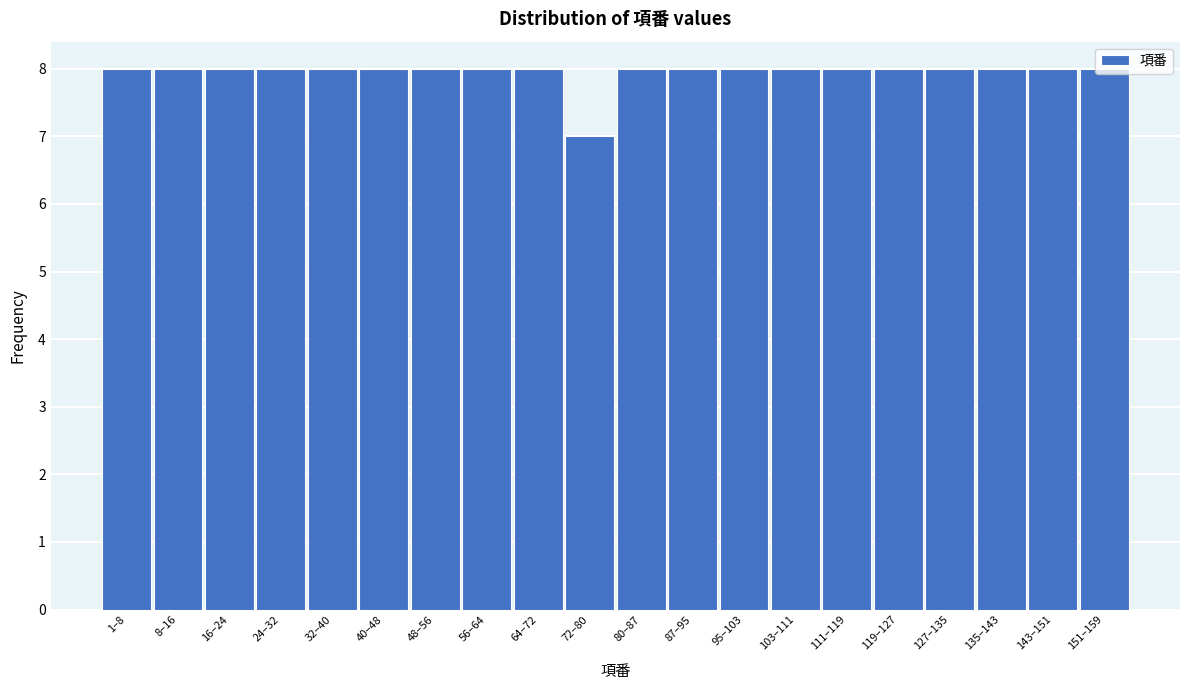

What is the ratio of the value at 80–87 to the value at 135–143?

1.0